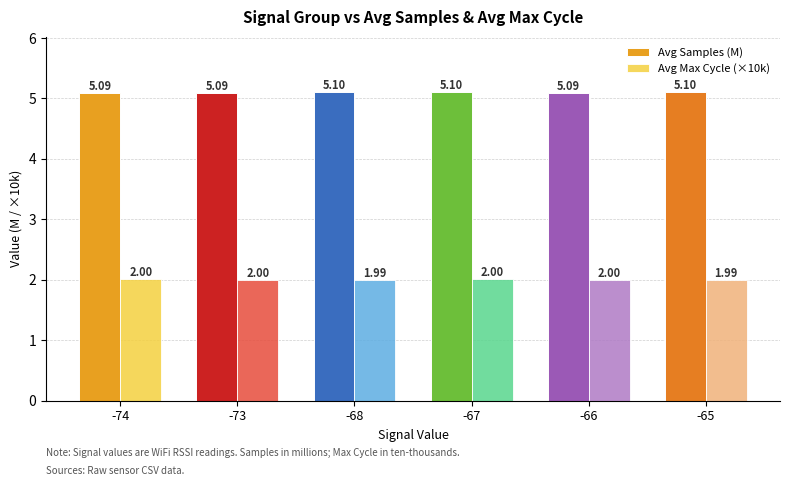

Rank the series by their average value, from lowest to highest.

Avg Max Cycle (×10k), Avg Samples (M)